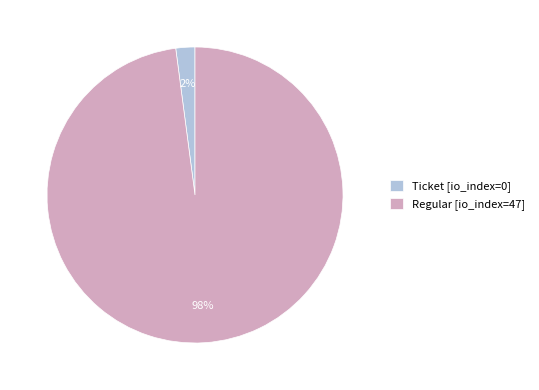

What is the smallest slice in the pie chart?

Ticket [io_index=0]